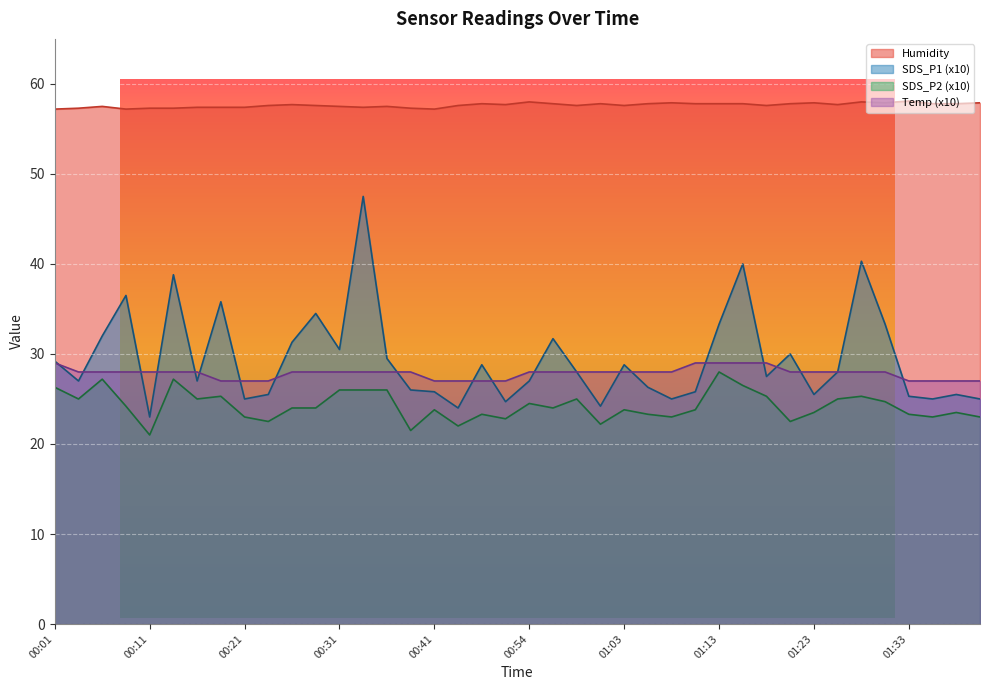

True or false: Humidity has a value of 57.5 at 00:36.

True